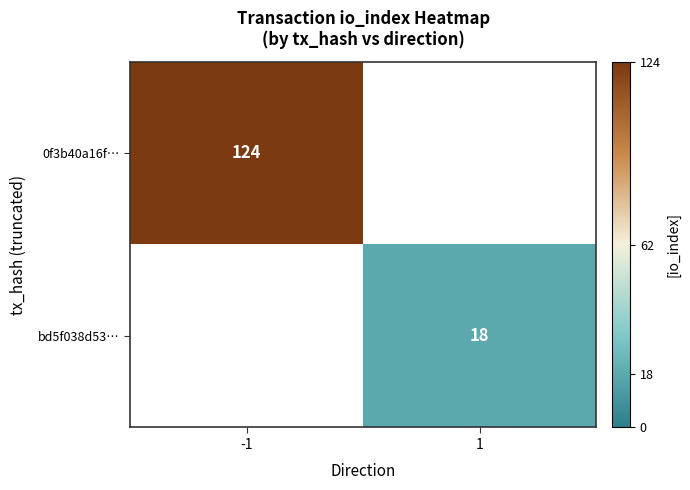

Is it true that 0f3b40a16f… equals 124 at -1?

True